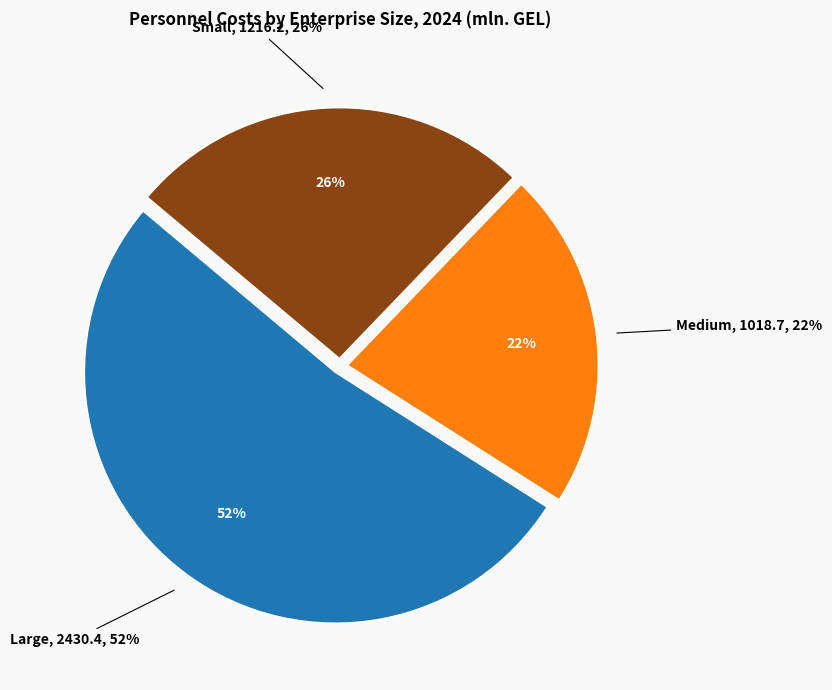

What is the smallest slice in the pie chart?

Medium